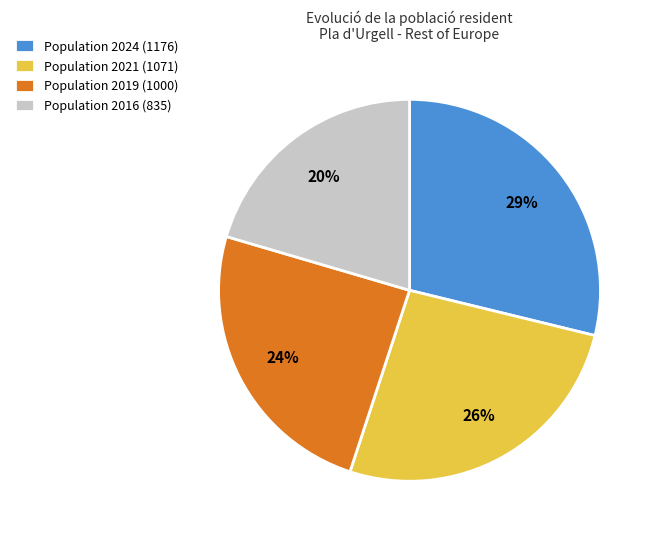

Which slice is the largest?

Population 2024 (1176)